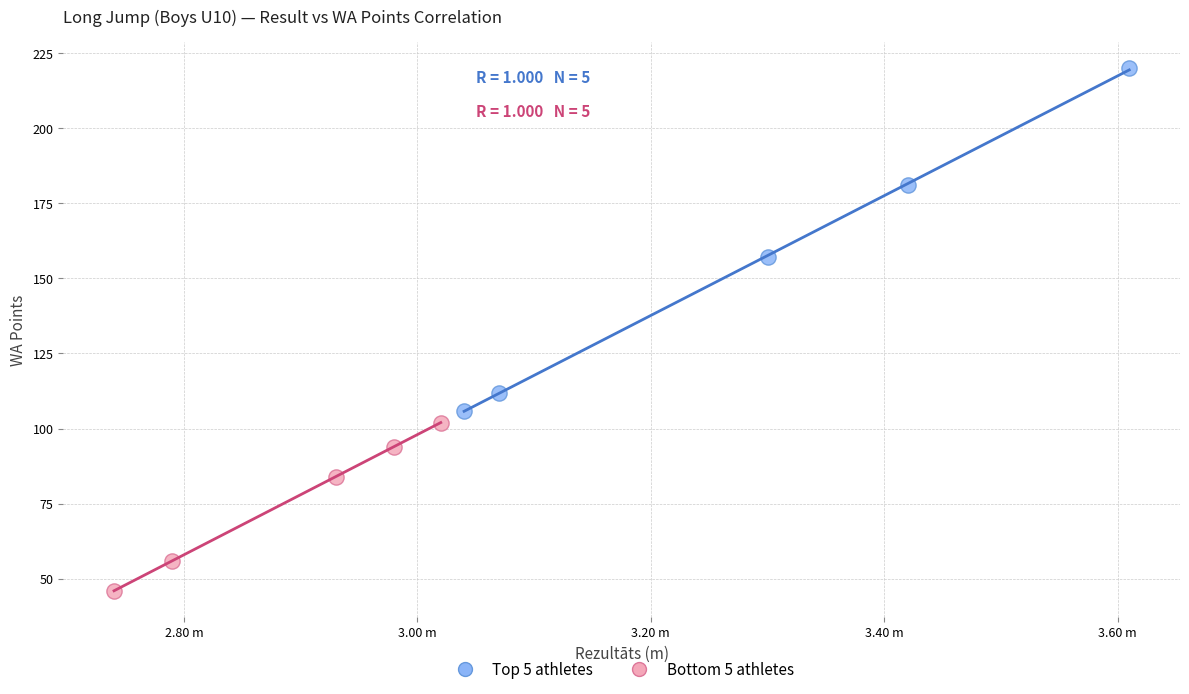

What are all the series names shown in the legend?

Top 5 athletes, Bottom 5 athletes